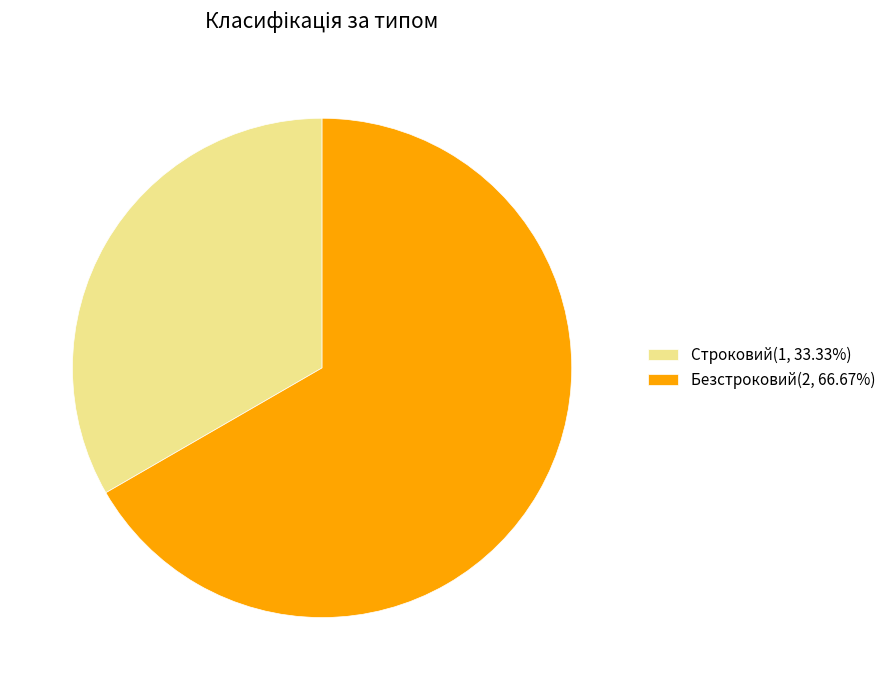

Is there any slice that represents more than half of the pie?

Yes